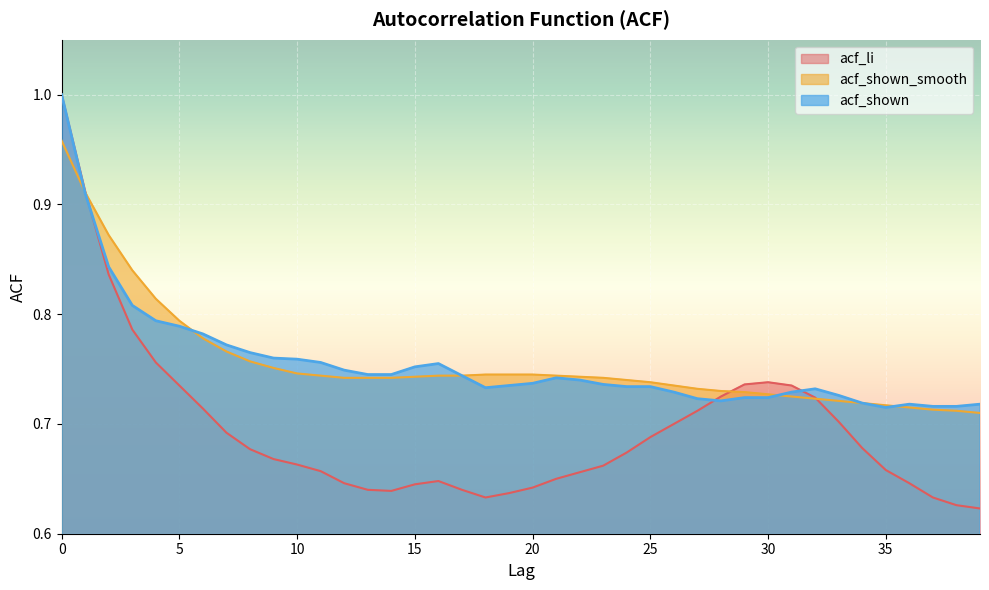

Count the number of data series in this chart.

3